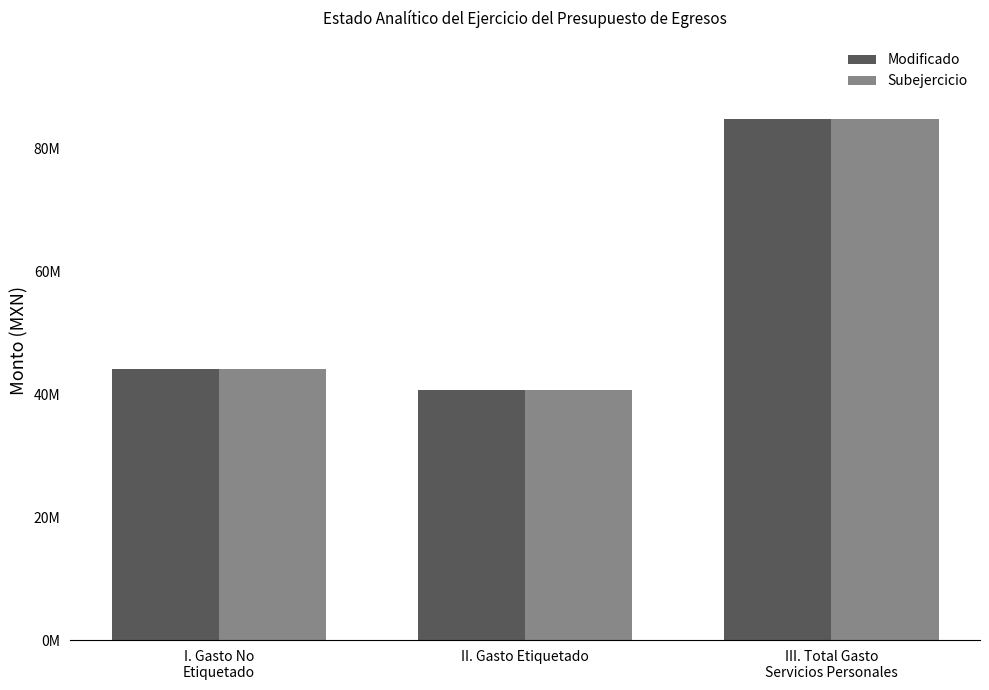

At how many categories does at least one series exceed 55867083?

1